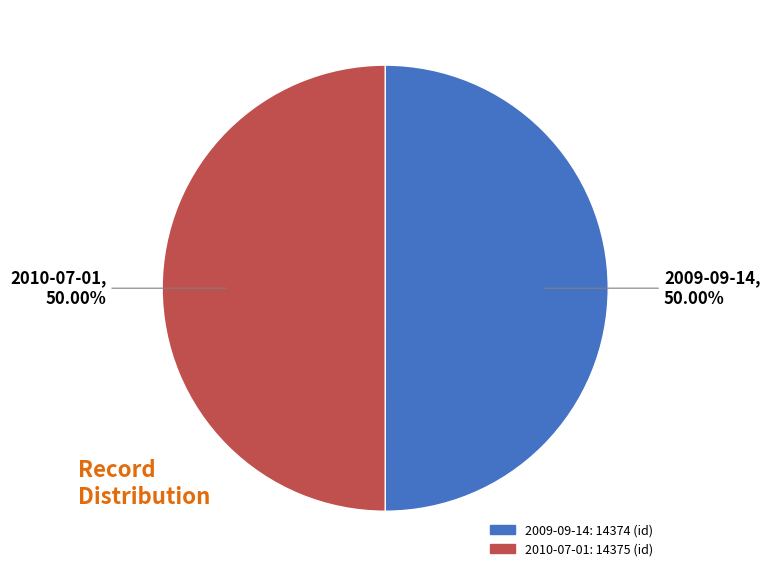

How much of the chart is everything except 2009-09-14?

50.0%